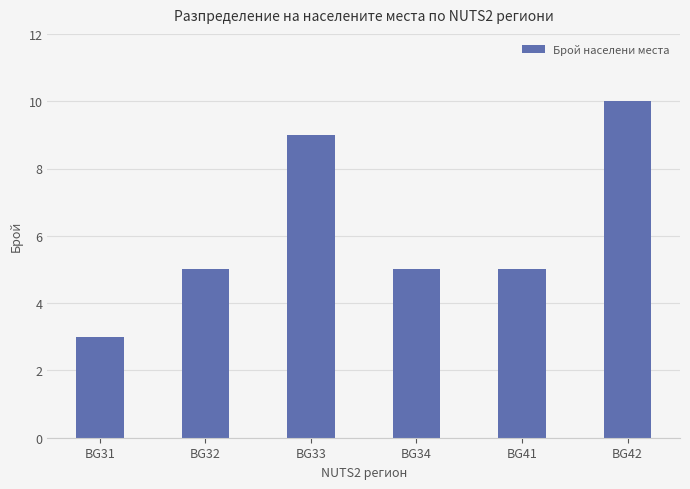

What is the sum of all values?

37